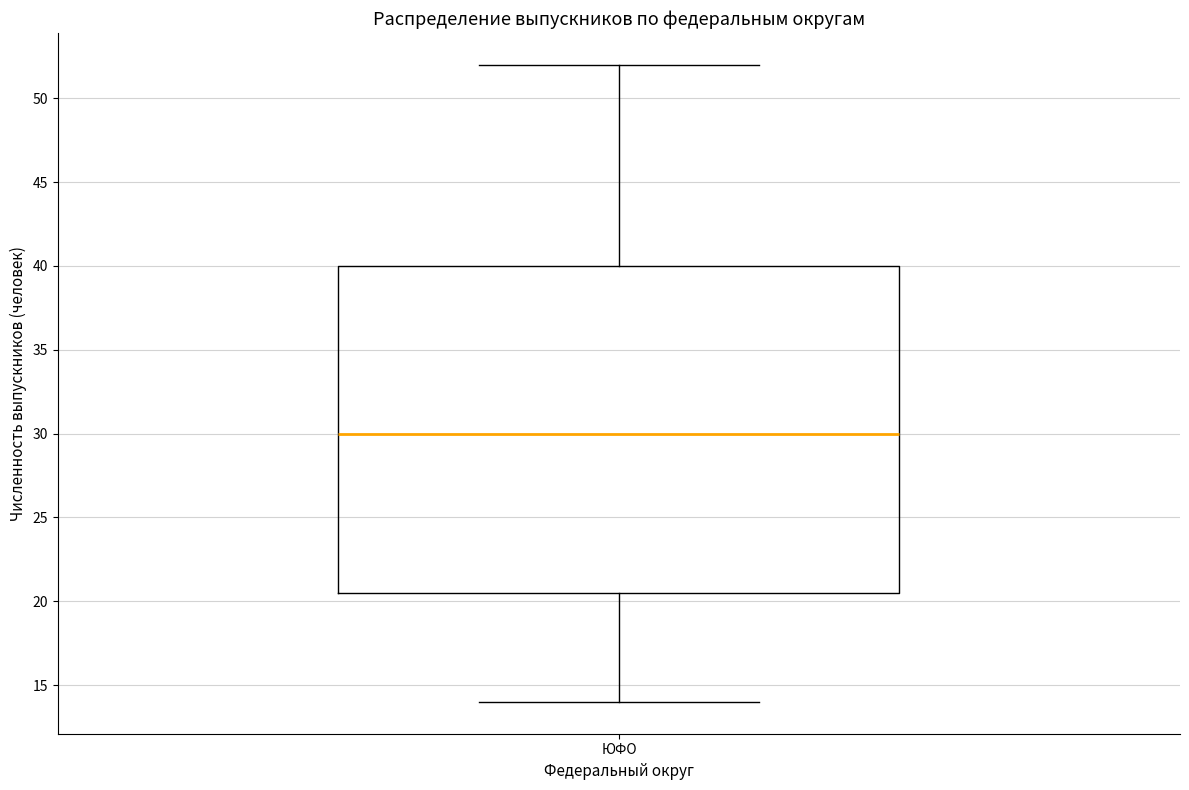

Read this box plot against the y-axis: the position of the median line, the range covered by the box, and the ends of both whiskers. The values are not printed on the chart, so give them approximately, as read against the axis.

median 30.0, box 20.5 to 40.0, whiskers 14.0 to 52.0